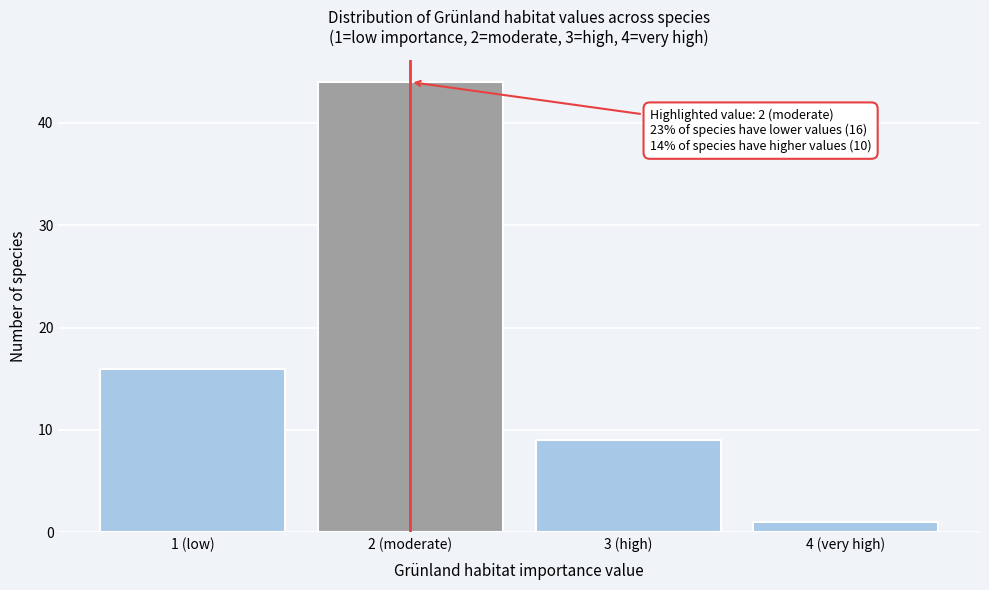

Reading left to right, what are all the values shown in this chart?

16	44	9	1